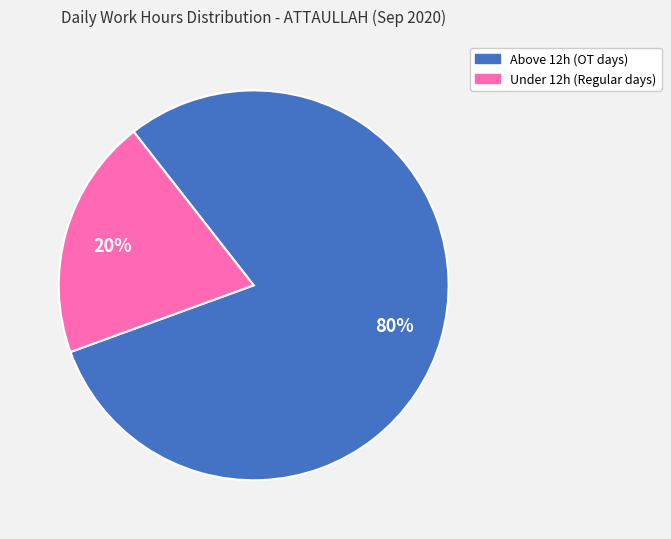

To the nearest percent, what is the combined percentage of Under 12h (Regular days) and Above 12h (OT days)?

100%